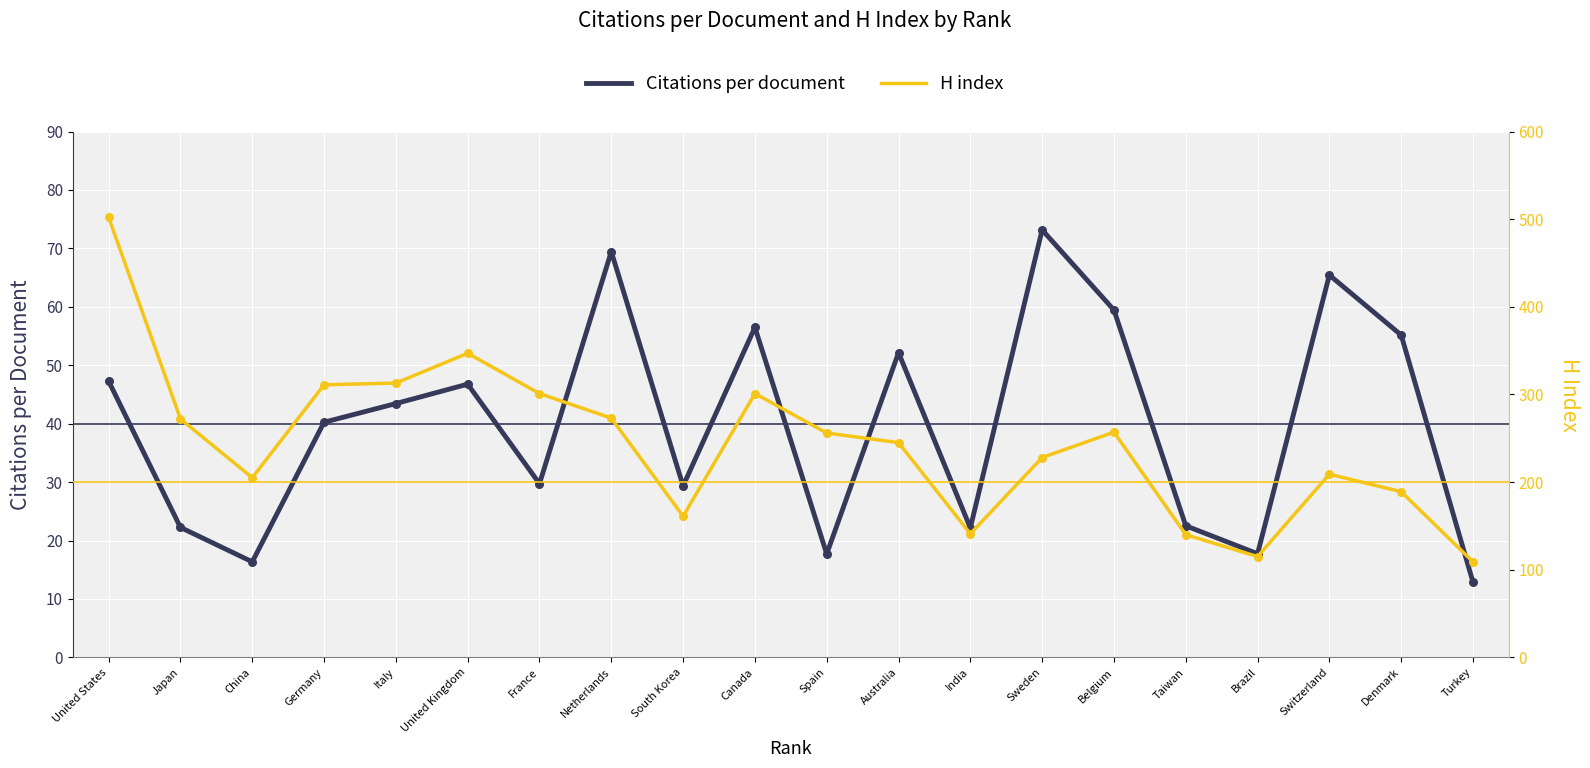

Is the value of Citations per document at Spain greater than the value of H index at Italy?

No